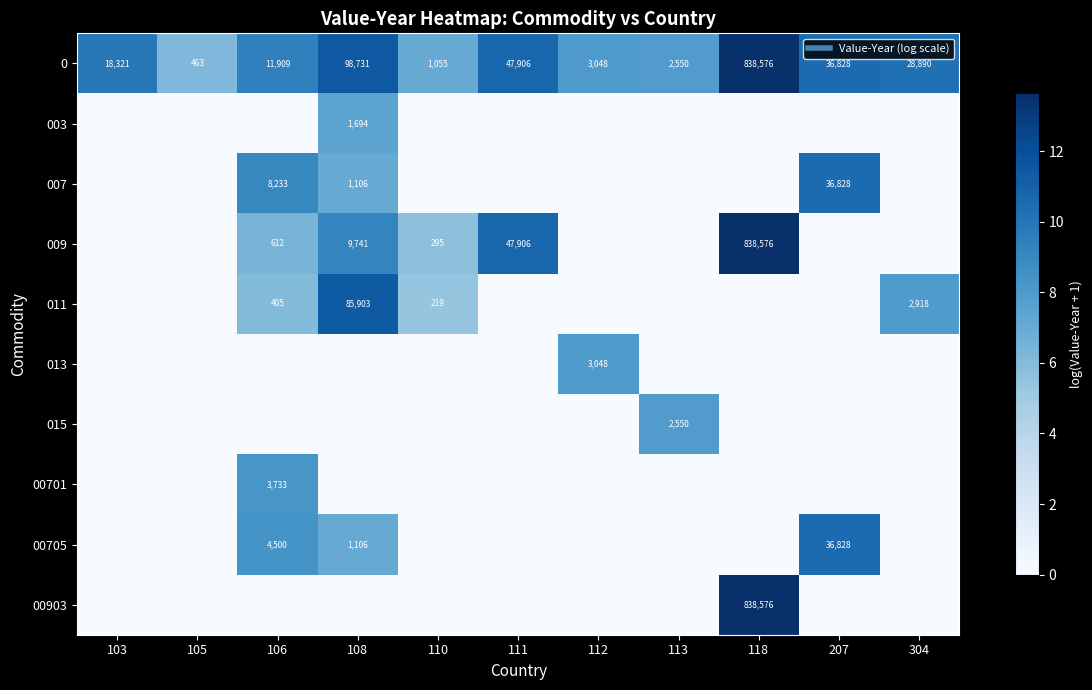

What is the difference between the 00903 values at 110 and 118?

13.6